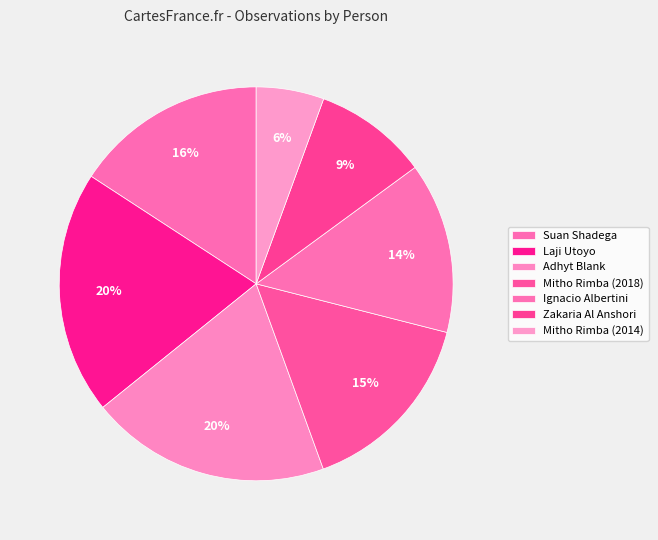

What percentage do Adhyt Blank and Mitho Rimba (2014) together represent?

25.3%